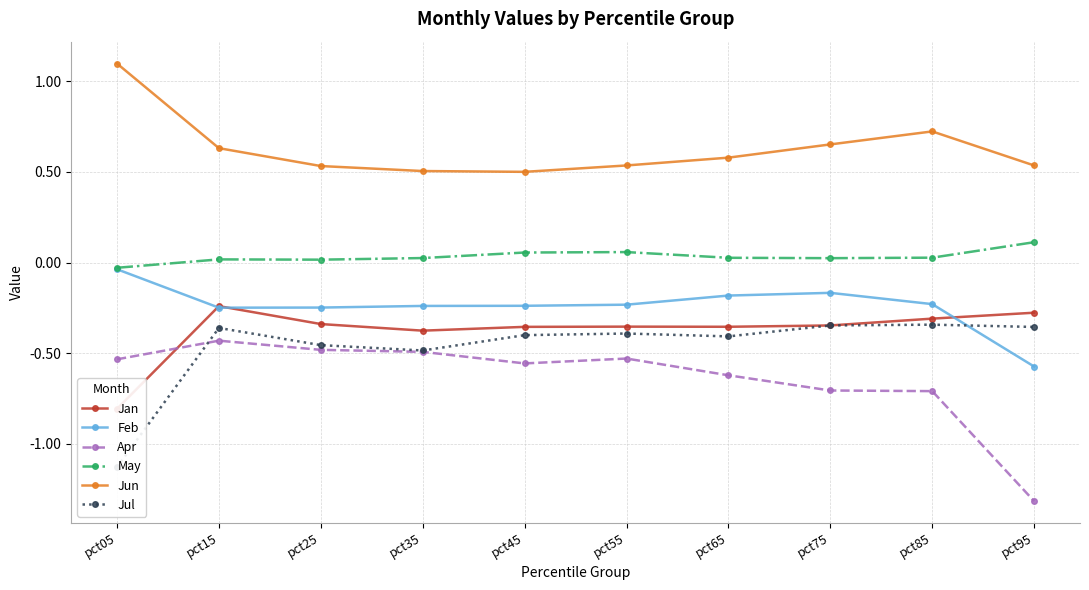

Where is the first local minimum for Apr?

pct45